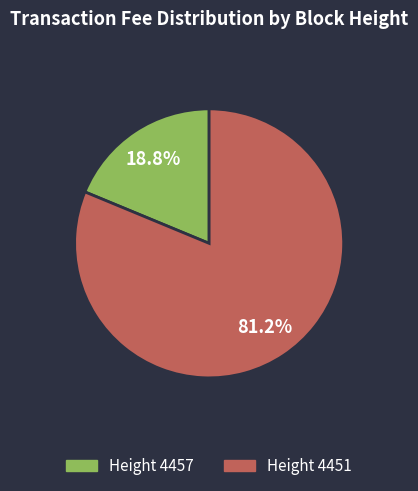

Rank the categories by value from lowest to highest.

Height 4457, Height 4451